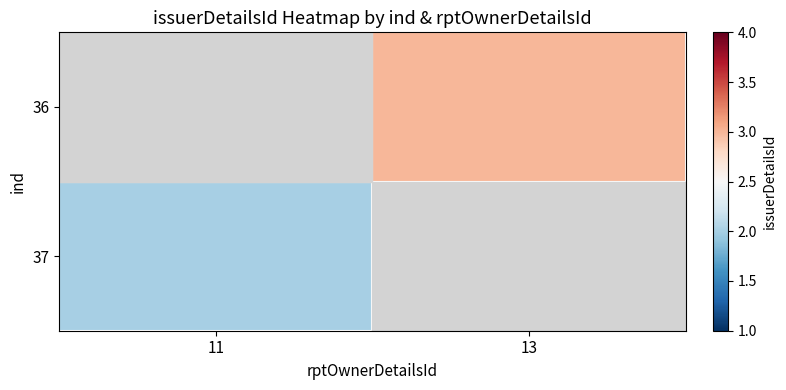

What is the highest value of the 37 series?

2.0